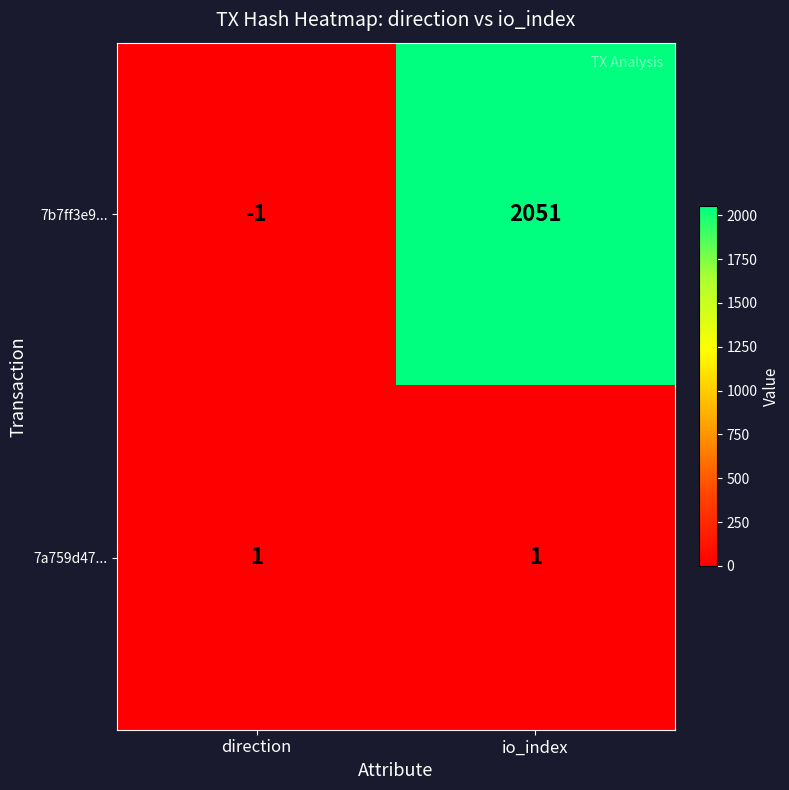

At which category does the chart reach its minimum across all series?

direction